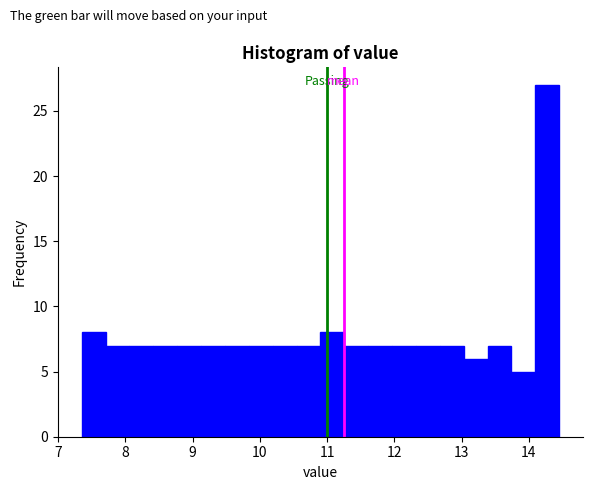

Around what value on the x-axis is the tallest bar? Give the approximate position of its centre, as read against the axis.

14.3